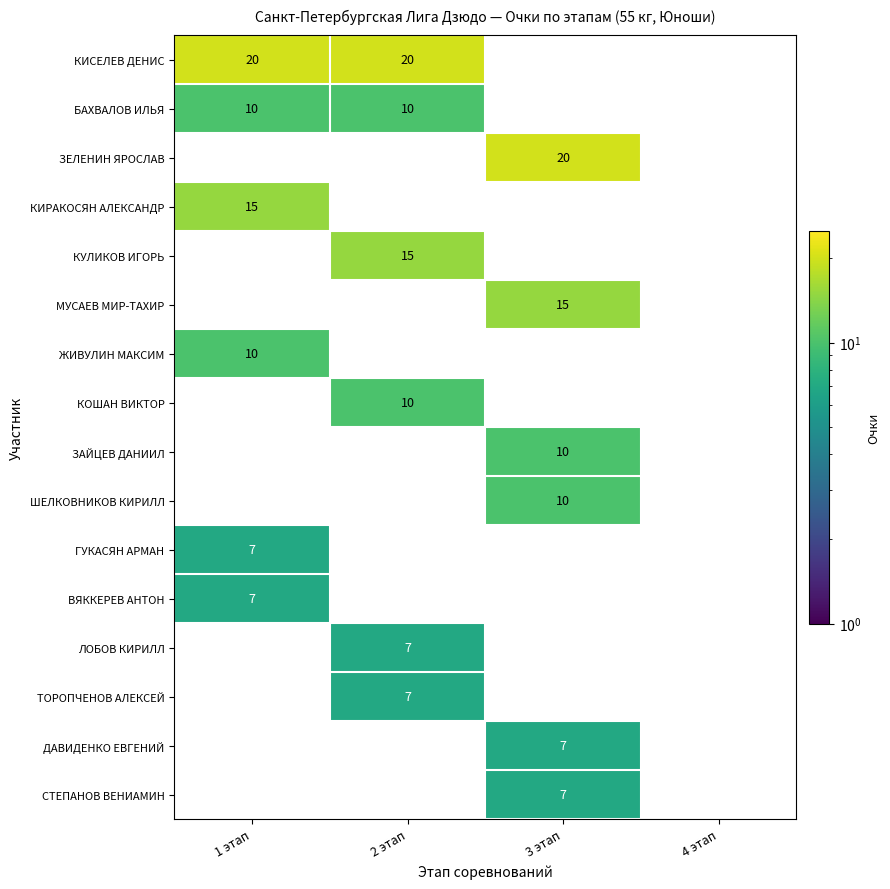

At which category does the chart reach its peak across all series?

1 этап